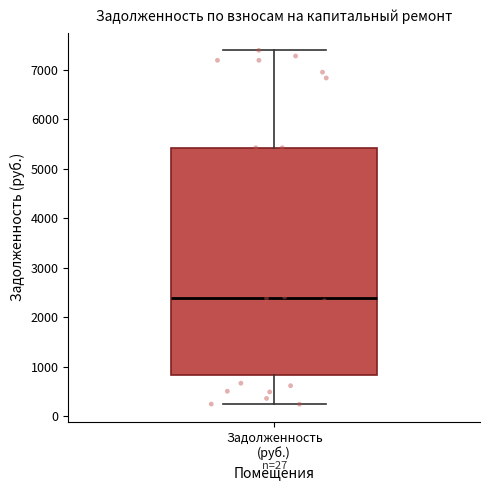

Transcribe this box plot: give where the median line is, the range the box spans, and where the two whiskers end, as read against the y-axis. The values are not printed on the chart, so give them approximately, as read against the axis.

median 2400, box 800 to 5400, whiskers 200 to 7400